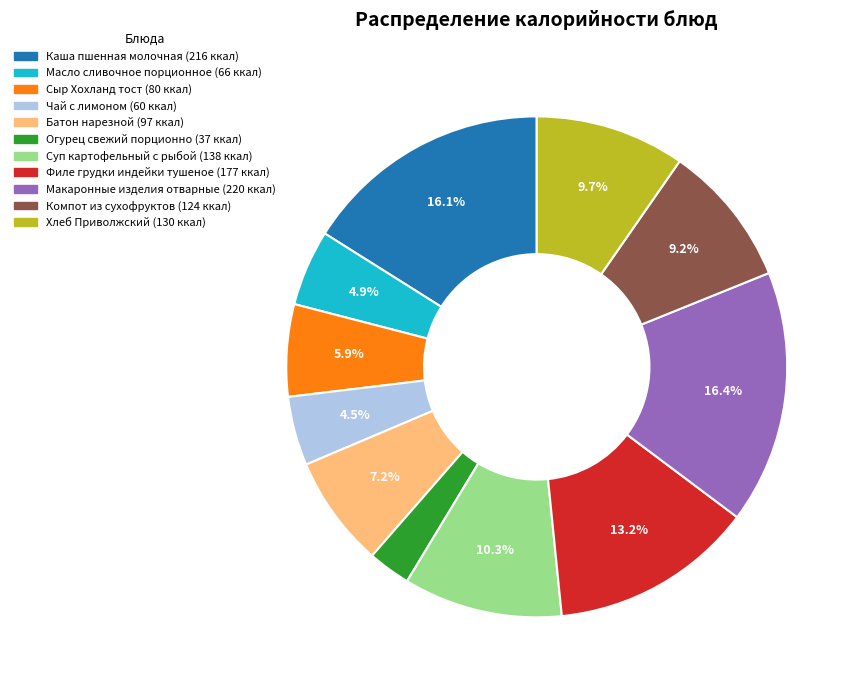

Does any single category account for the majority?

No